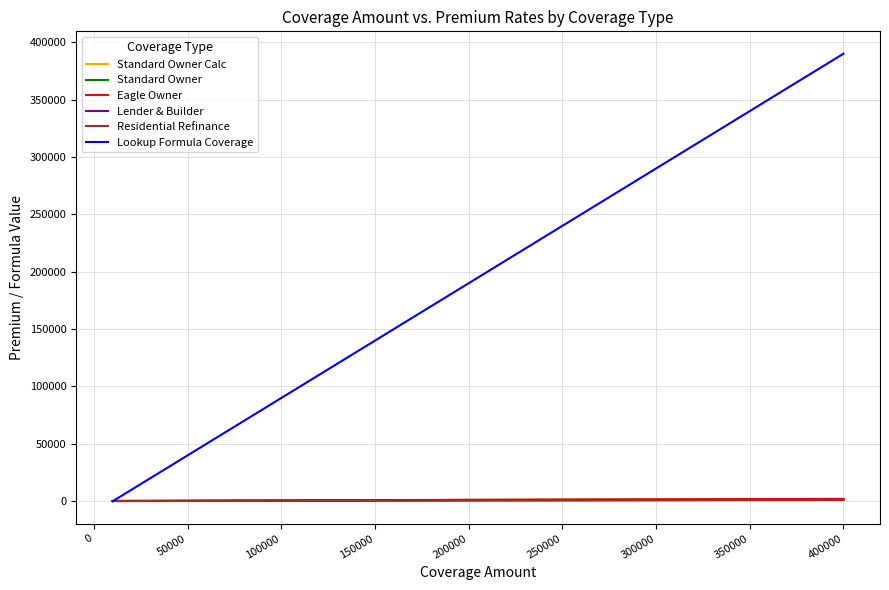

What is the difference between the second highest and second lowest values in the Lookup Formula Coverage series?

370000.0